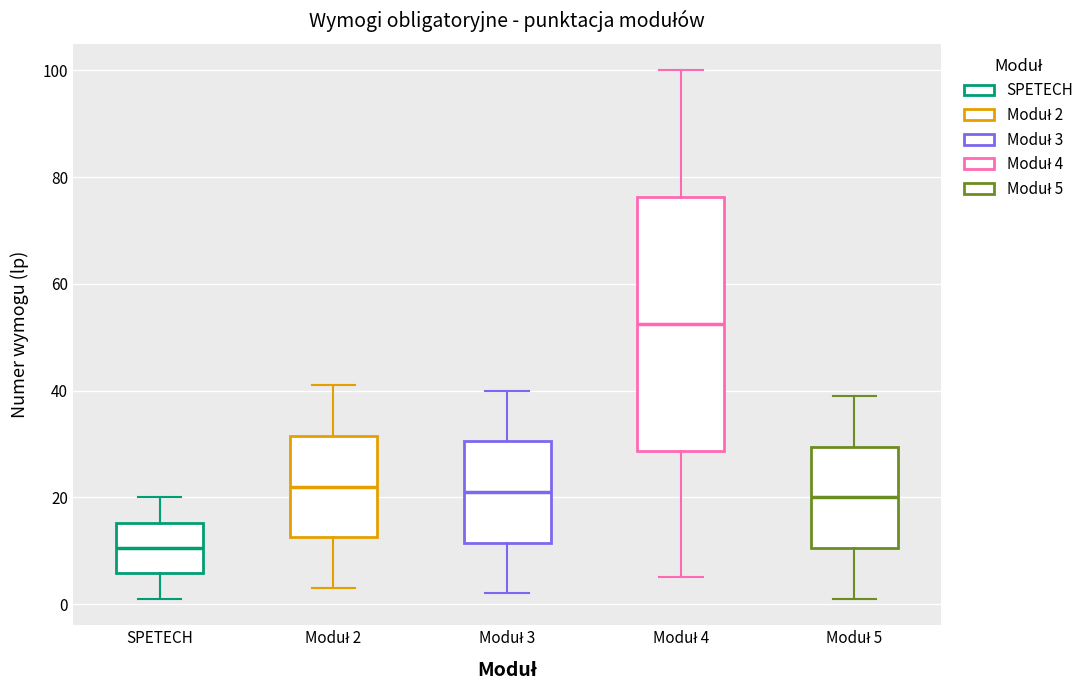

Reading left to right, transcribe this box plot: for each box, give where its median line is, the range the box spans, and where its two whiskers end, as read against the y-axis. The values are not printed on the chart, so give them approximately, as read against the axis.

SPETECH: median 10, box 6 to 16, whiskers 2 to 20
Moduł 2: median 22, box 12 to 32, whiskers 4 to 42
Moduł 3: median 22, box 12 to 30, whiskers 2 to 40
Moduł 4: median 52, box 28 to 76, whiskers 6 to 100
Moduł 5: median 20, box 10 to 30, whiskers 2 to 40